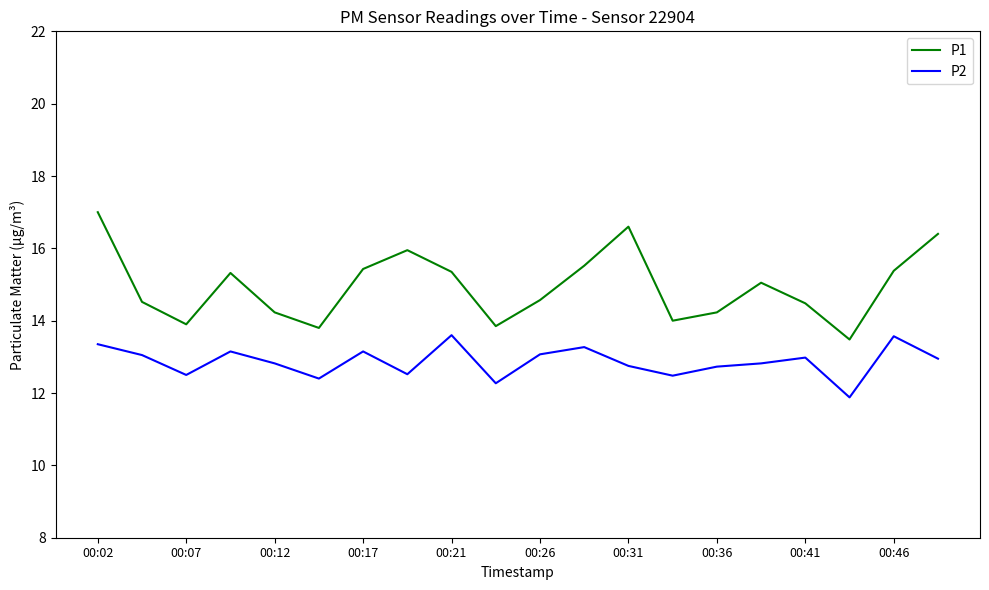

What is the smallest value displayed?

11.9